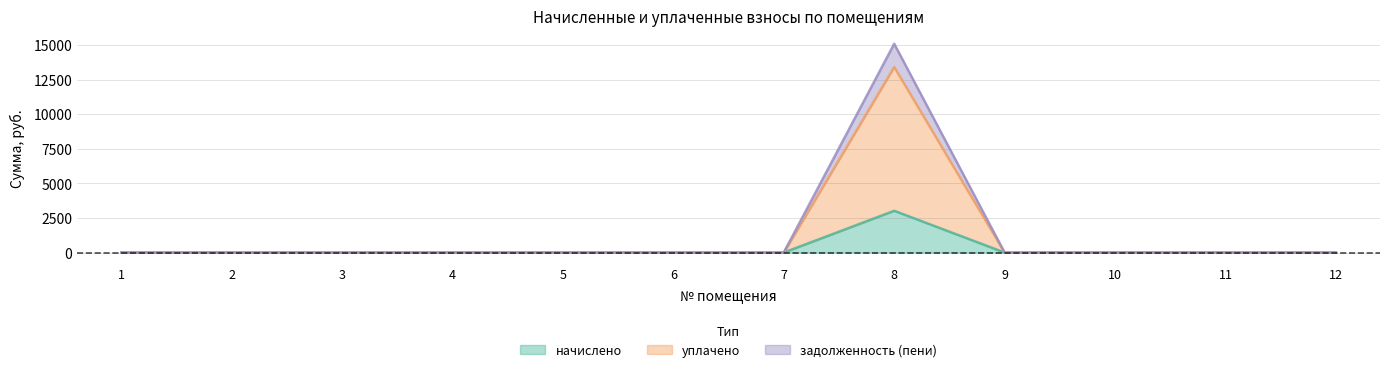

At which label does начислено reach its peak?

8